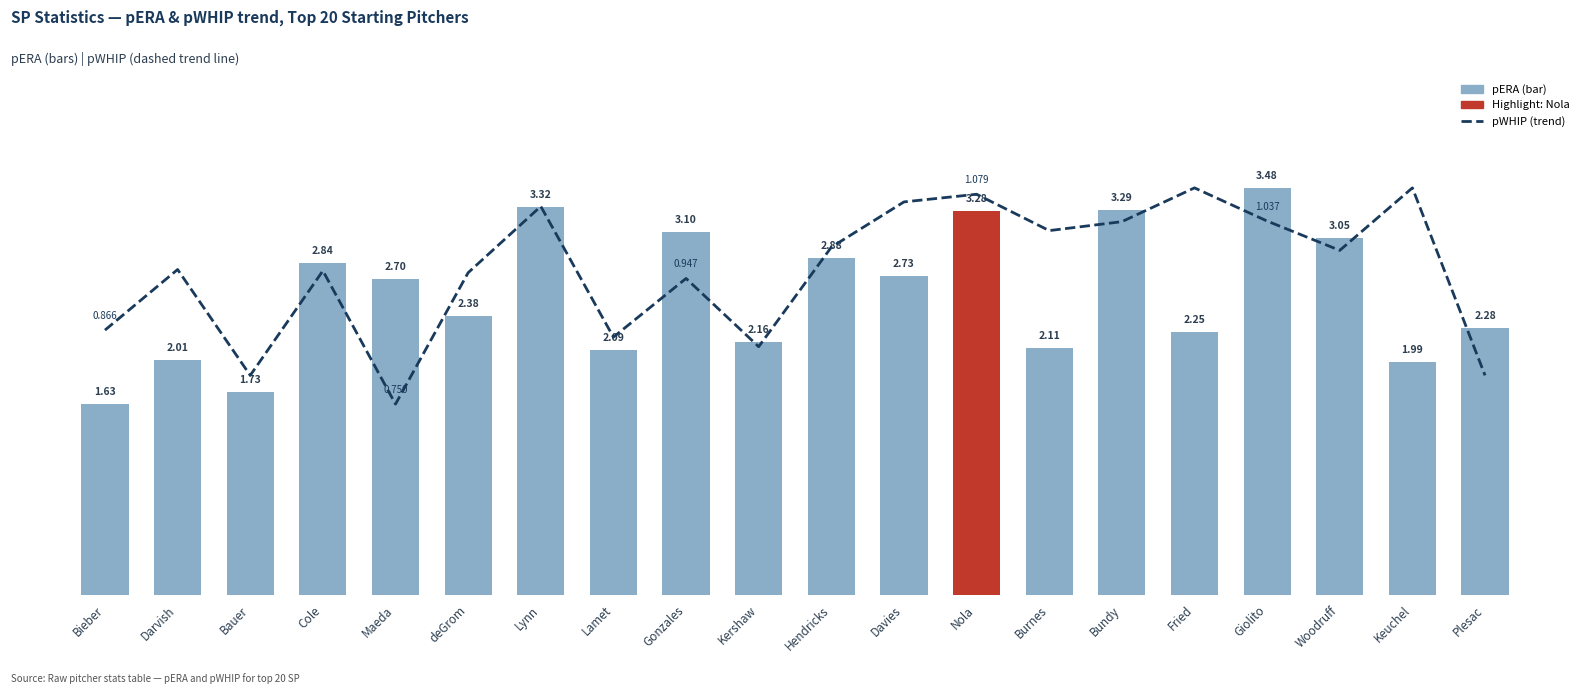

Reading left to right, transcribe all the data shown in this chart.

pWHIP (trend, scaled): Bieber=2.3	Darvish=2.8	Bauer=1.9	Cole=2.8	Maeda=1.6	deGrom=2.8	Lynn=3.3	Lamet=2.2	Gonzales=2.7	Kershaw=2.1	Hendricks=3.0	Davies=3.4	Nola=3.4	Burnes=3.1	Bundy=3.2	Fried=3.5	Giolito=3.2	Woodruff=2.9	Keuchel=3.5	Plesac=1.9
pERA: Bieber=1.6	Darvish=2.0	Bauer=1.7	Cole=2.8	Maeda=2.7	deGrom=2.4	Lynn=3.3	Lamet=2.1	Gonzales=3.1	Kershaw=2.2	Hendricks=2.9	Davies=2.7	Nola=3.3	Burnes=2.1	Bundy=3.3	Fried=2.2	Giolito=3.5	Woodruff=3.0	Keuchel=2.0	Plesac=2.3